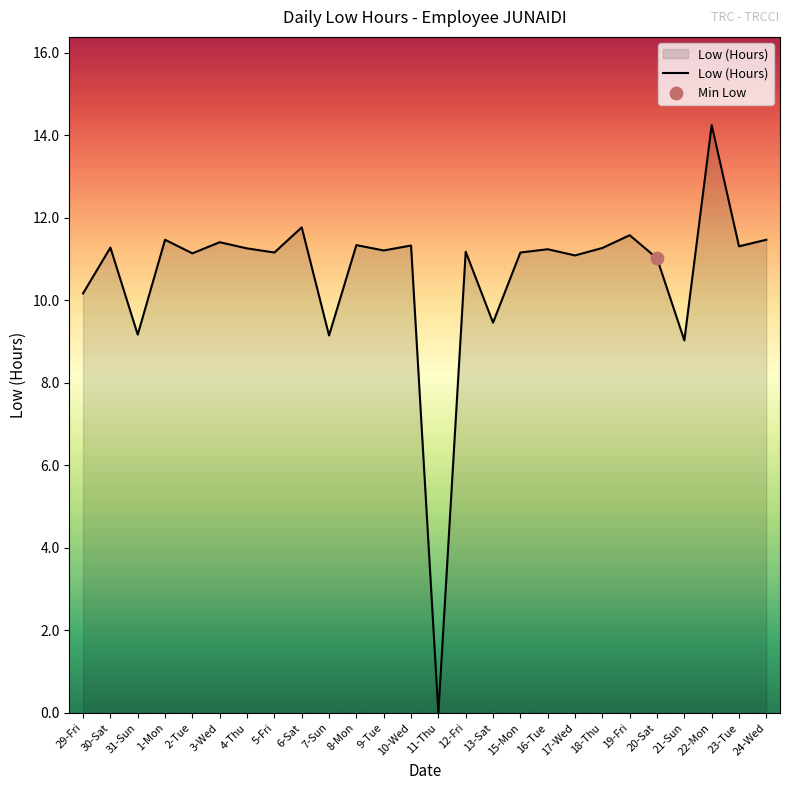

What is the change in value from 30-Sat to 2-Tue?

-0.1